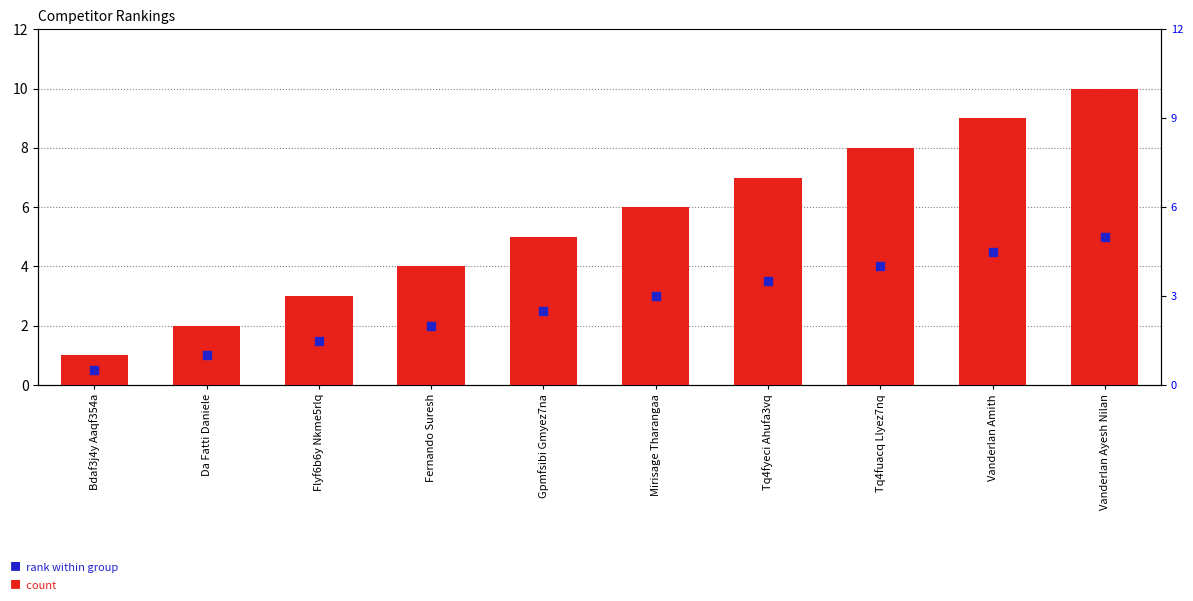

What are all the series names shown in the legend?

#, rank within group